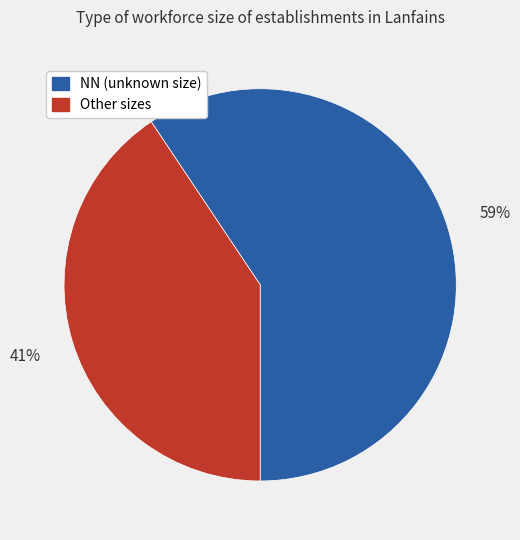

To the nearest percent, what is the average slice percentage?

50%